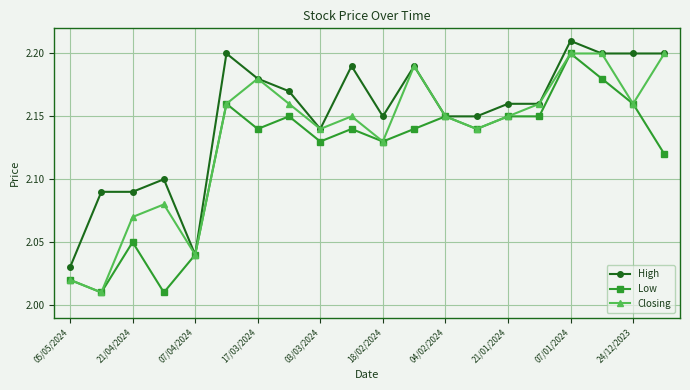

Which series has the largest total across all categories?

High